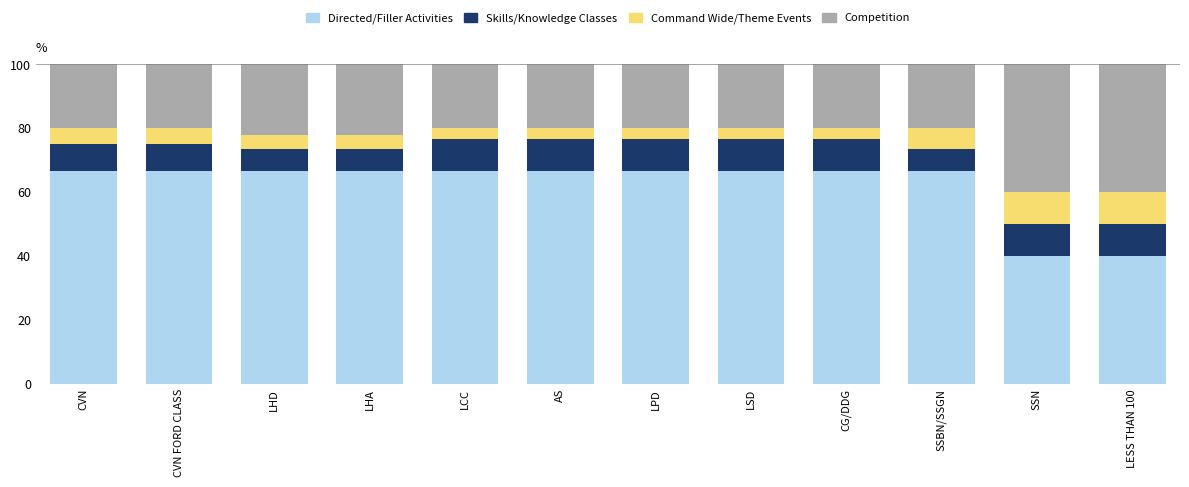

What is the total value across all series at LHD?

100.0